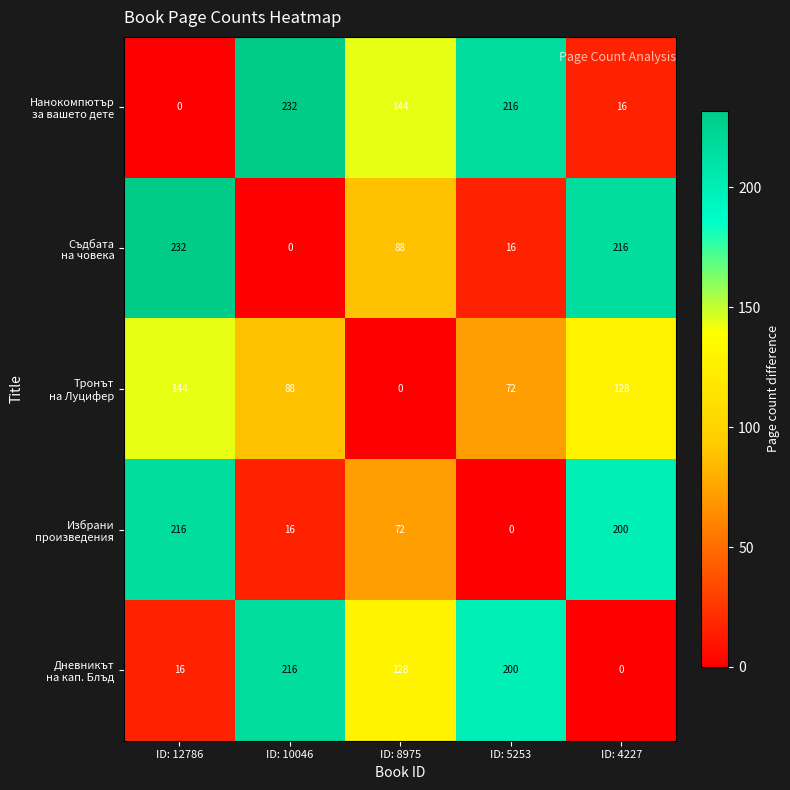

What is the difference between the highest and lowest values at ID: 4227?

216